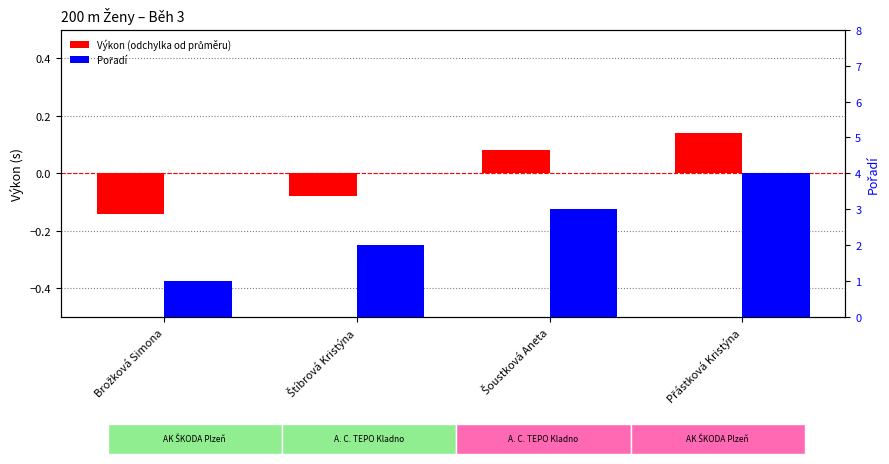

What is the difference between the Pořadí values at Šoustková Aneta and Přástková Kristýna?

1.0